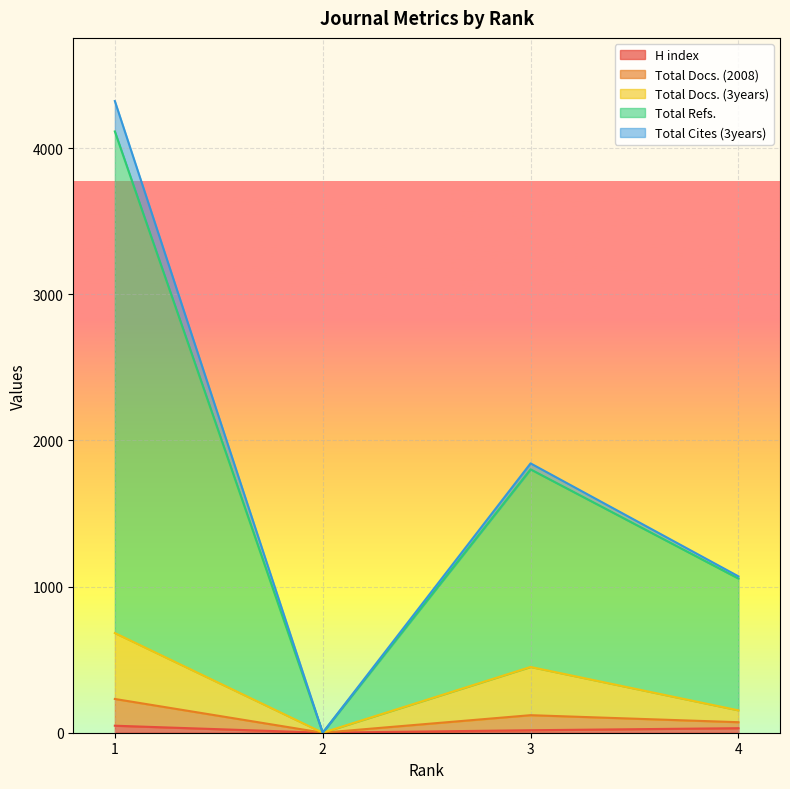

How many interior local valleys does the Total Docs. (2008) series have?

1